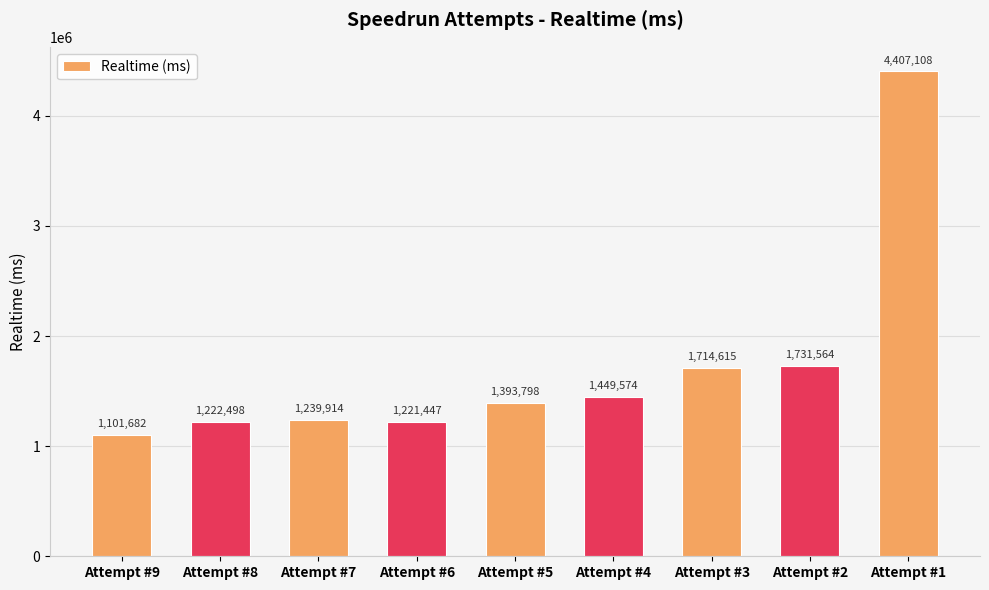

What is the value of the 9th bar from the left?

4407108